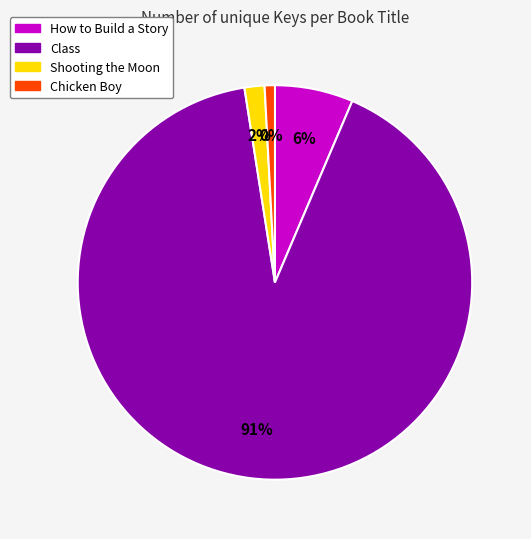

What is the smallest slice in the pie chart?

Chicken Boy